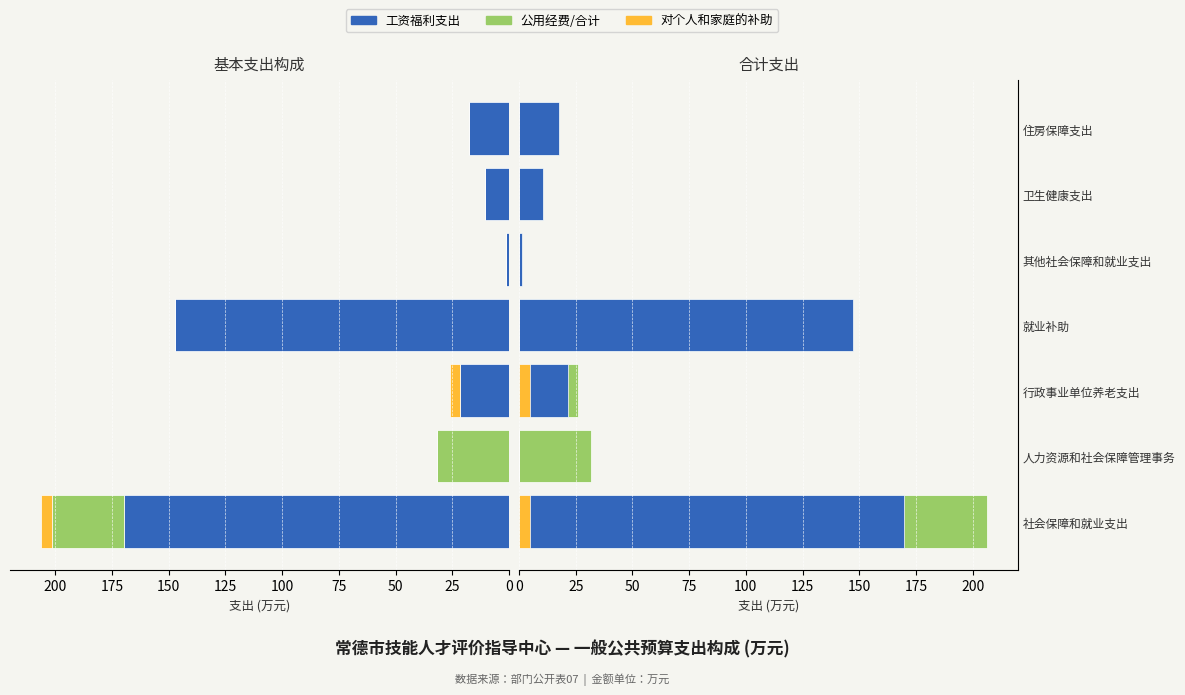

How many values in the 工资福利支出 series exceed 17?

4